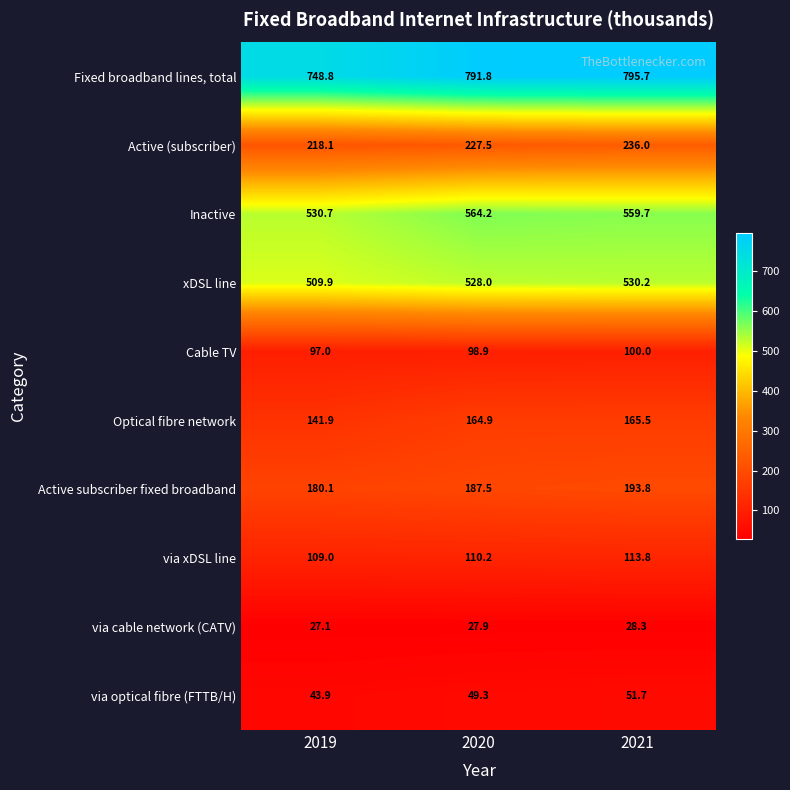

At which label is Active (subscriber) closest to 227?

2020